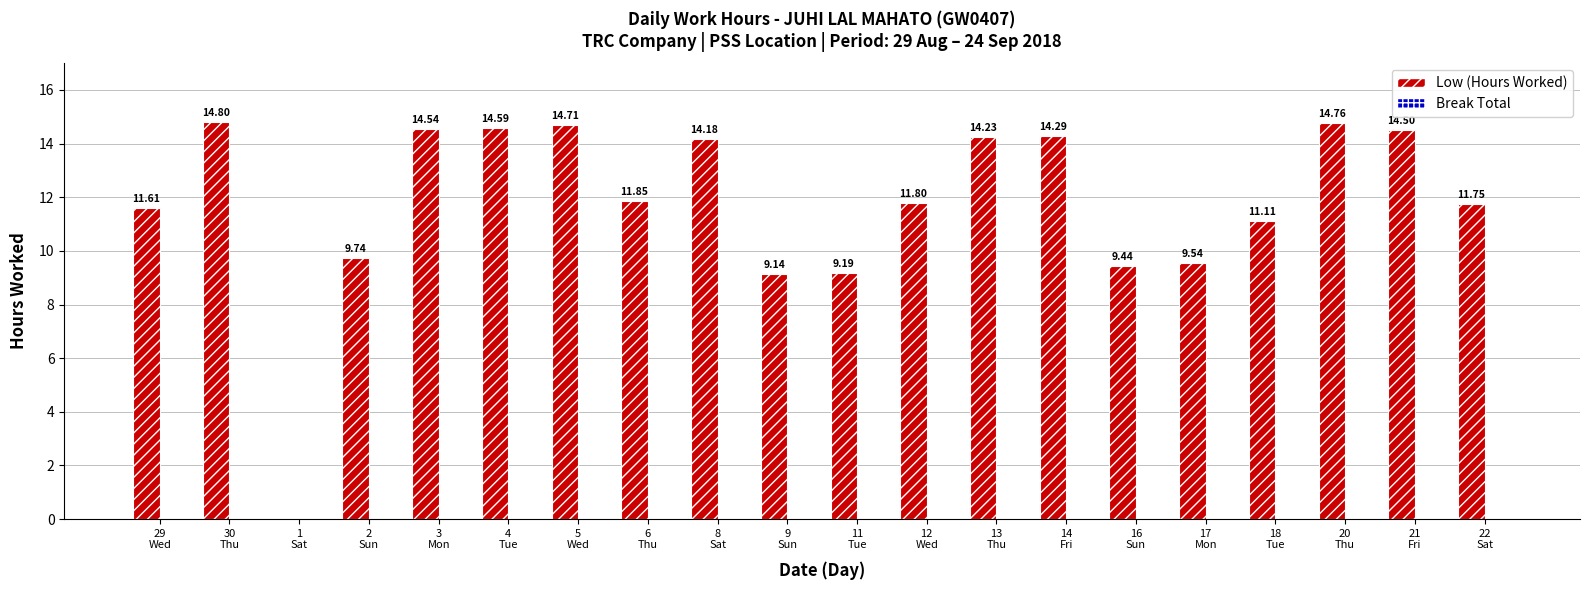

What is the sum of all values?

235.8